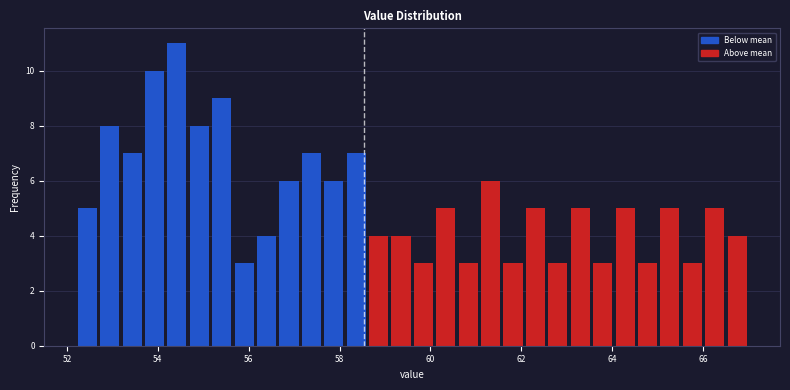

Read against the x-axis, roughly where is the centre of the tallest bar?

54.4